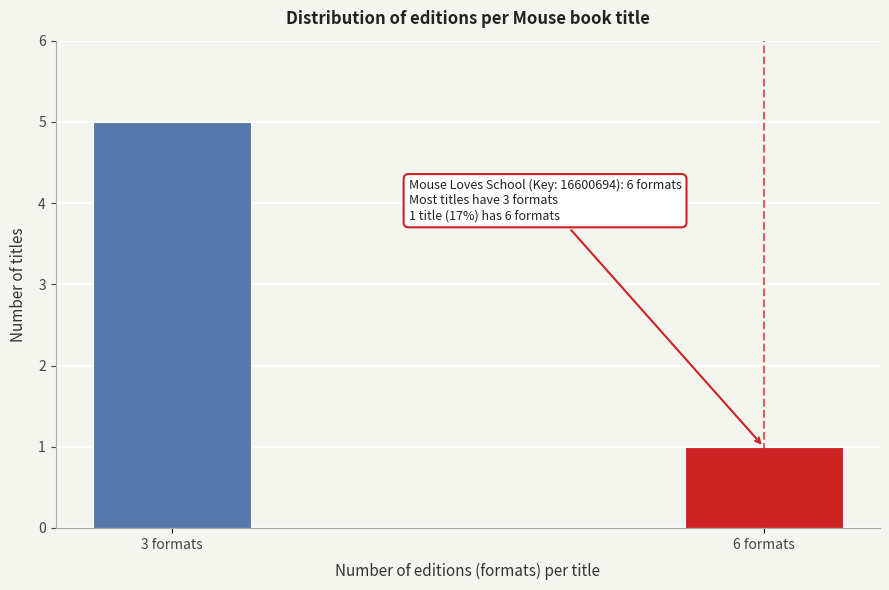

Reading left to right, transcribe all the data shown in this chart.

3 formats=5	6 formats=1